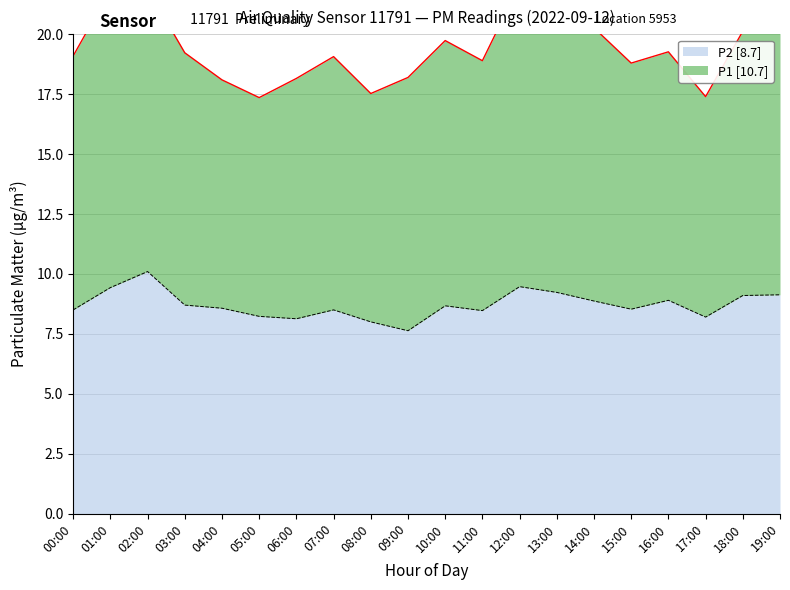

Read the value at 06:00.

8.1